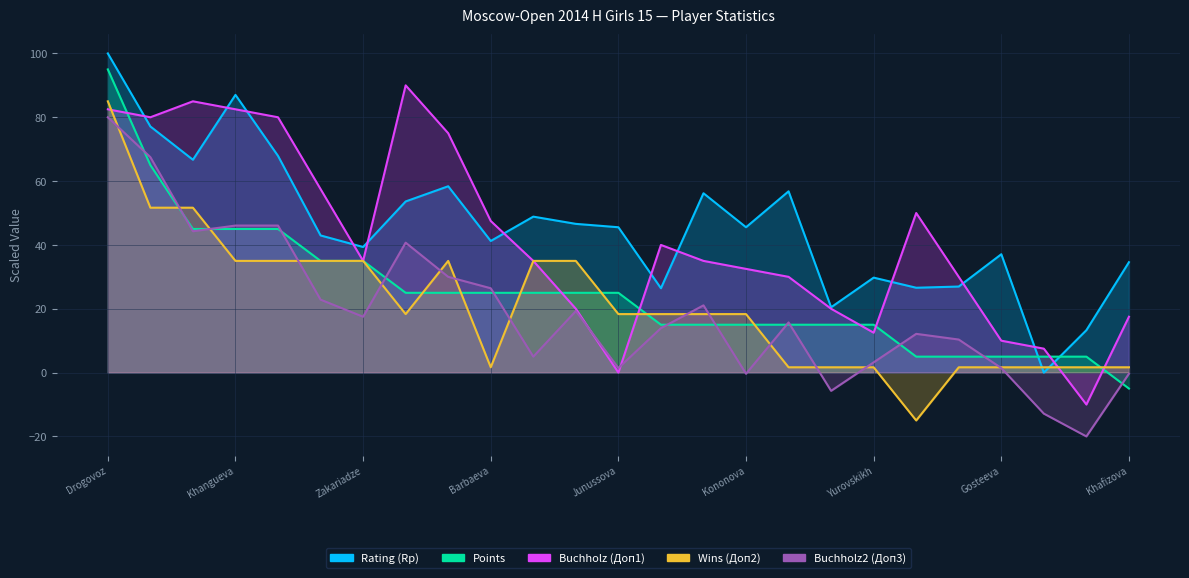

Reading right to left, list all the values displayed in this chart.

Rating (Rp): 34.6	13.3	0.0	37.1	27.0	26.6	29.8	20.5	56.8	45.5	56.2	26.4	45.5	46.6	48.9	41.2	58.4	53.6	39.4	43.0	67.9	87.0	66.7	77.1	100.0
Points: -5.0	5.0	5.0	5.0	5.0	5.0	15.0	15.0	15.0	15.0	15.0	15.0	25.0	25.0	25.0	25.0	25.0	25.0	35.0	35.0	45.0	45.0	45.0	65.0	95.0
Buchholz (Доп1): 17.5	-10.0	7.5	10.0	30.0	50.0	12.5	20.0	30.0	32.5	35.0	40.0	-0.0	20.0	35.0	47.5	75.0	90.0	35.0	57.5	80.0	82.5	85.0	80.0	82.5
Wins (Доп2): 1.7	1.7	1.7	1.7	1.7	-15.0	1.7	1.7	1.7	18.3	18.3	18.3	18.3	35.0	35.0	1.7	35.0	18.3	35.0	35.0	35.0	35.0	51.7	51.7	85.0
Buchholz2 (Доп3): -0.4	-20.0	-12.9	1.4	10.4	12.1	3.2	-5.7	15.7	-0.4	21.1	13.9	1.4	19.3	5.0	26.4	30.0	40.7	17.5	22.9	46.1	46.1	44.3	67.5	80.0